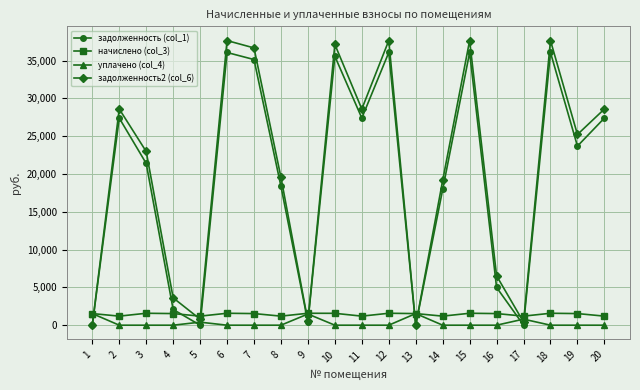

The value of начислено (col_3) at 3 is 1576.8. True or false?

True